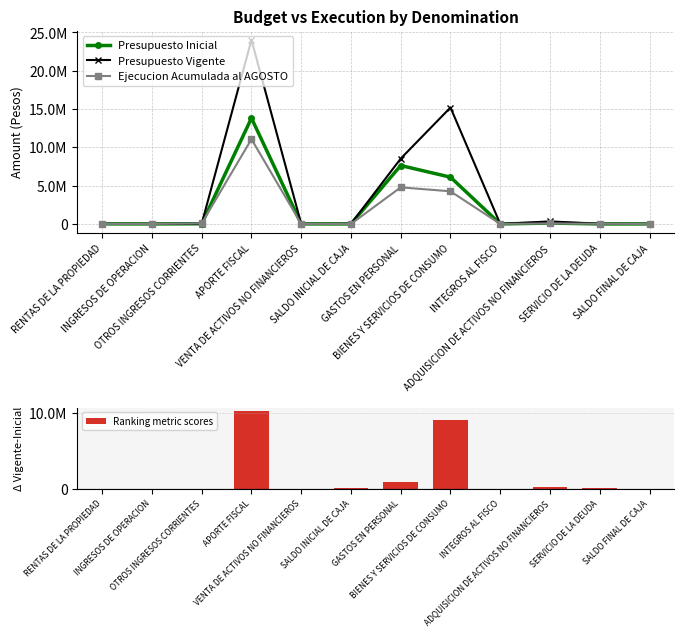

Count the number of data series in this chart.

4